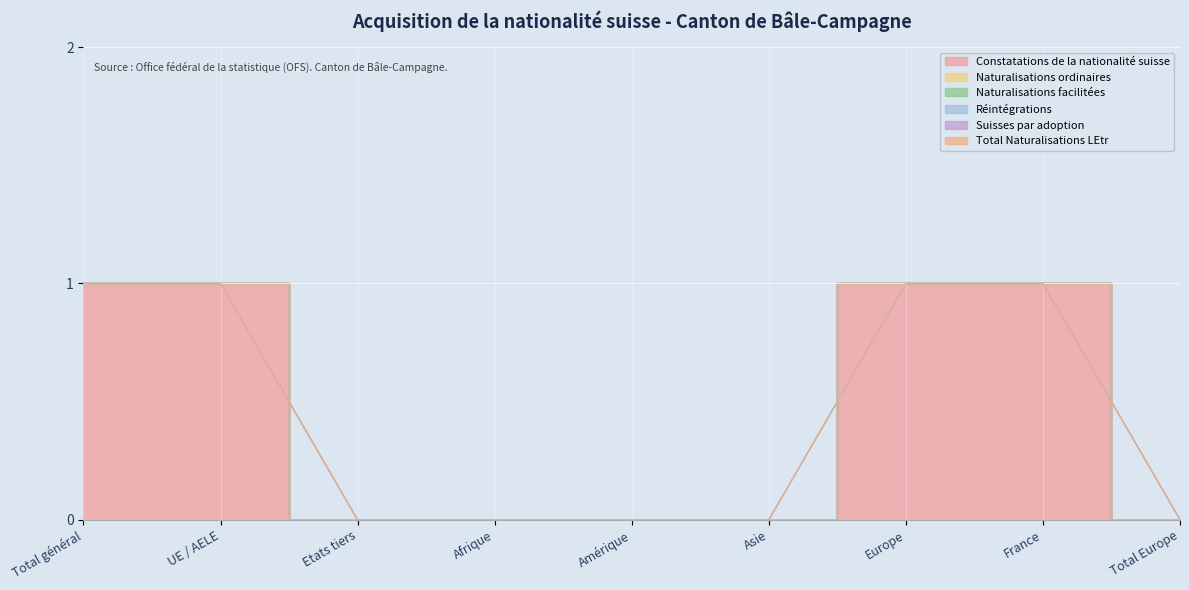

At France, list the series in order from largest to smallest.

Constatations de la nationalité suisse, Naturalisations ordinaires, Naturalisations facilitées, Réintégrations, Suisses par adoption, Total Naturalisations LEtr